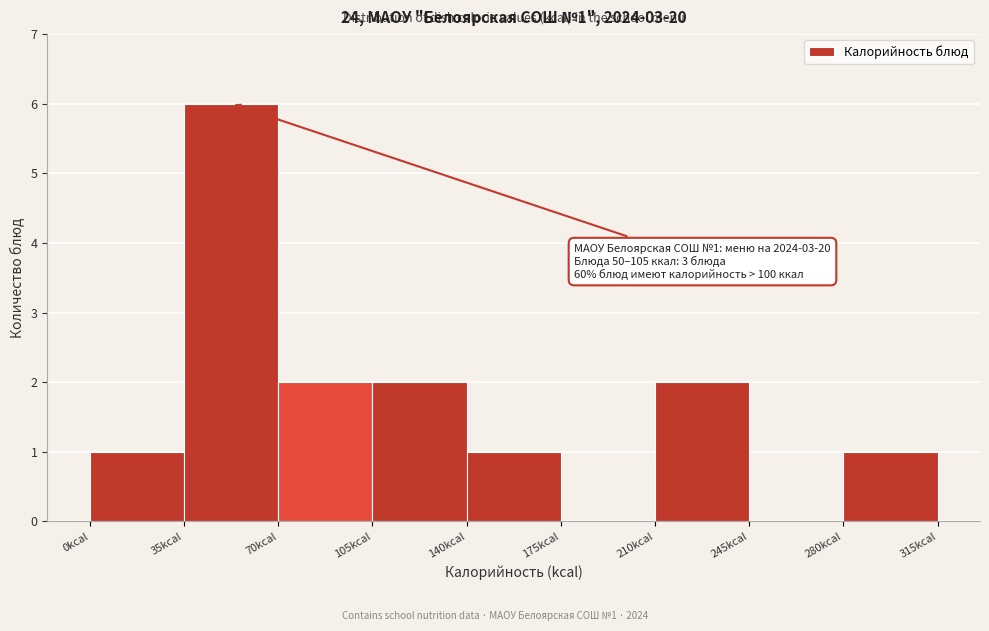

Over which range of the x-axis is the bar tallest?

35 to 70